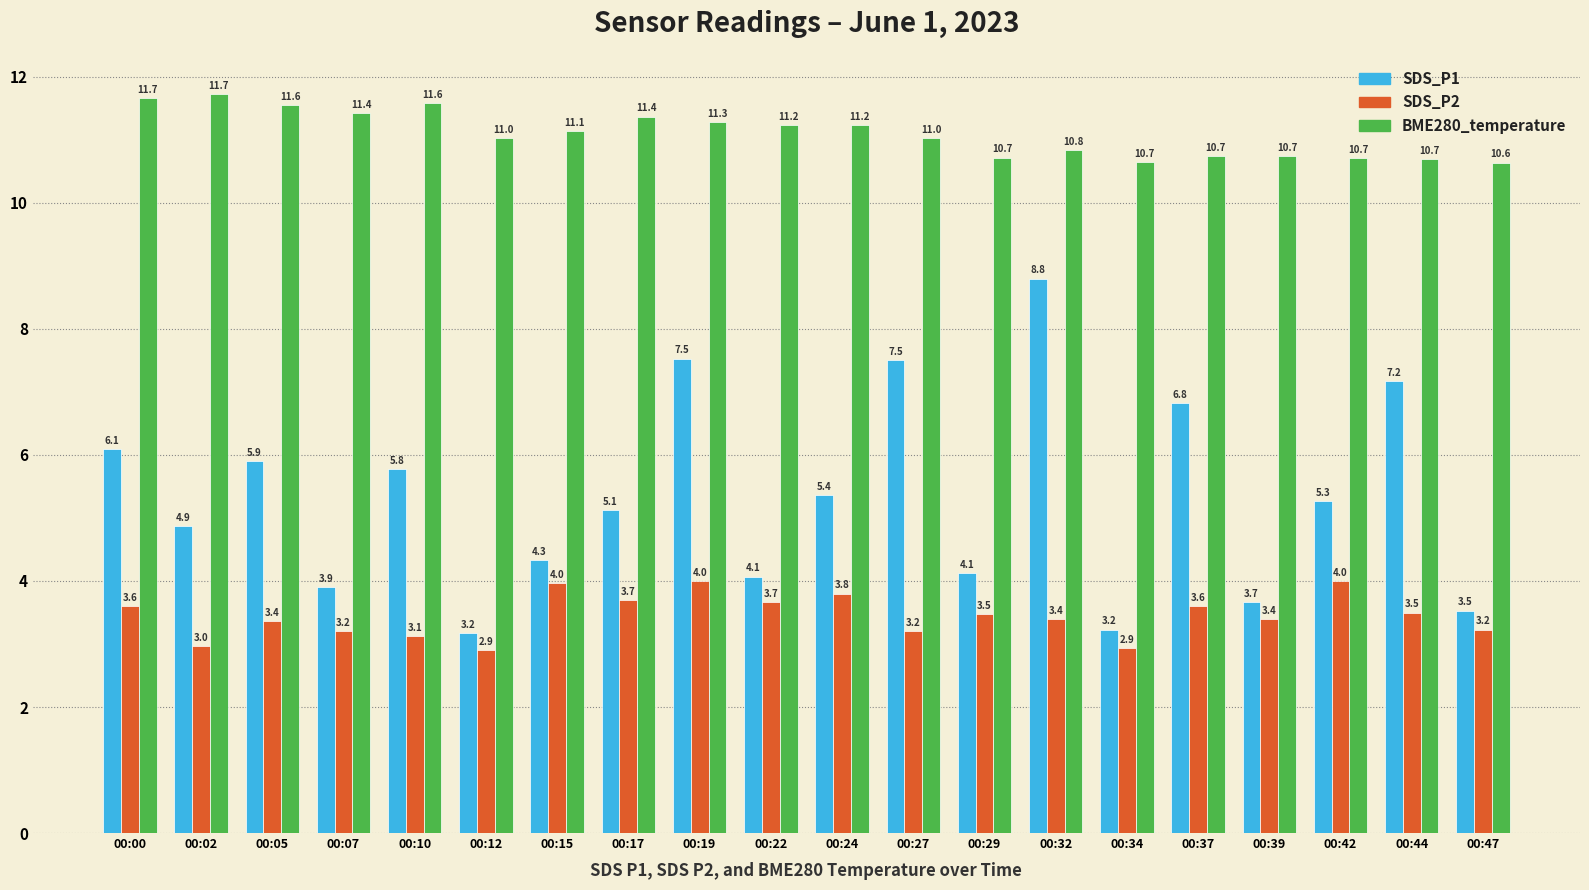

What is the value of the SDS_P2 bar at the 6th from the left?

2.9